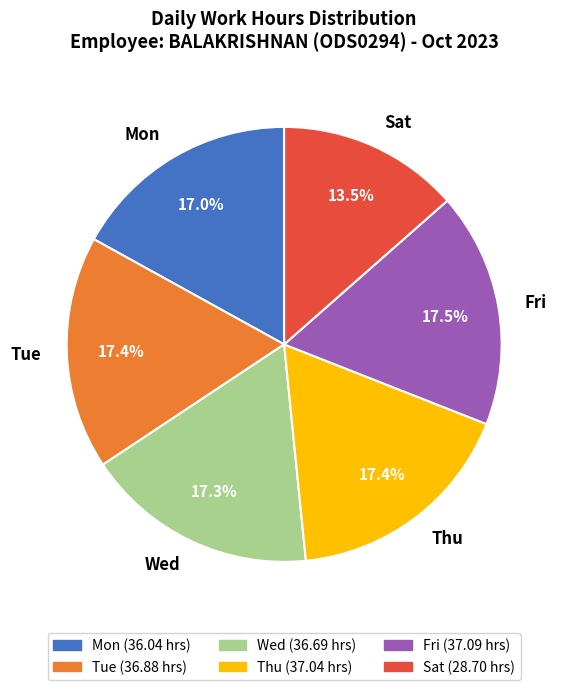

How many segments does this pie chart have?

6